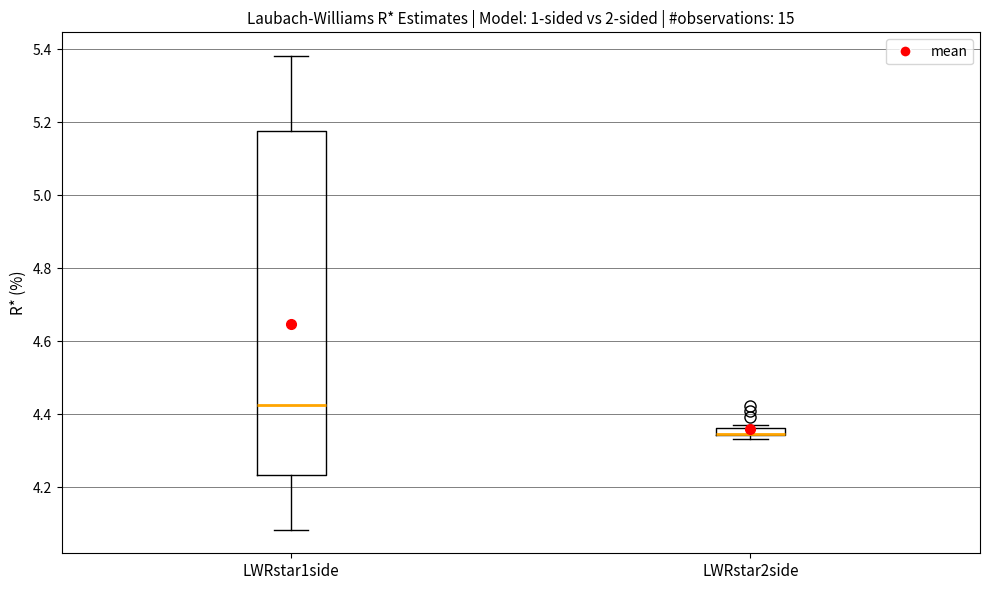

Which box is the tallest, from its lower edge to its upper edge?

LWRstar1side